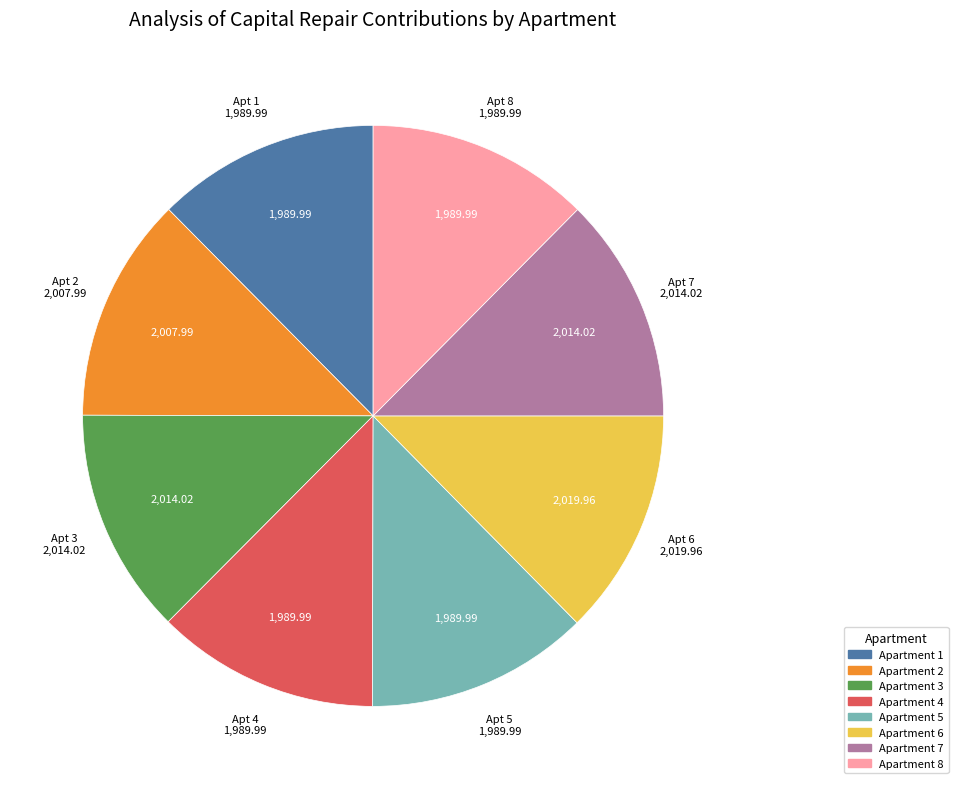

How many slices are in this pie chart?

8